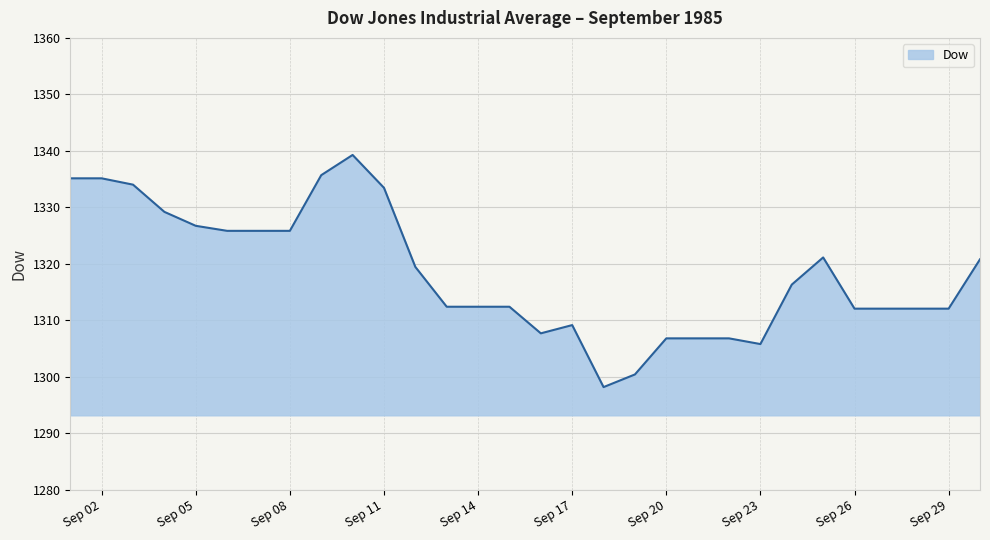

What is the sum of all values?

39550.6